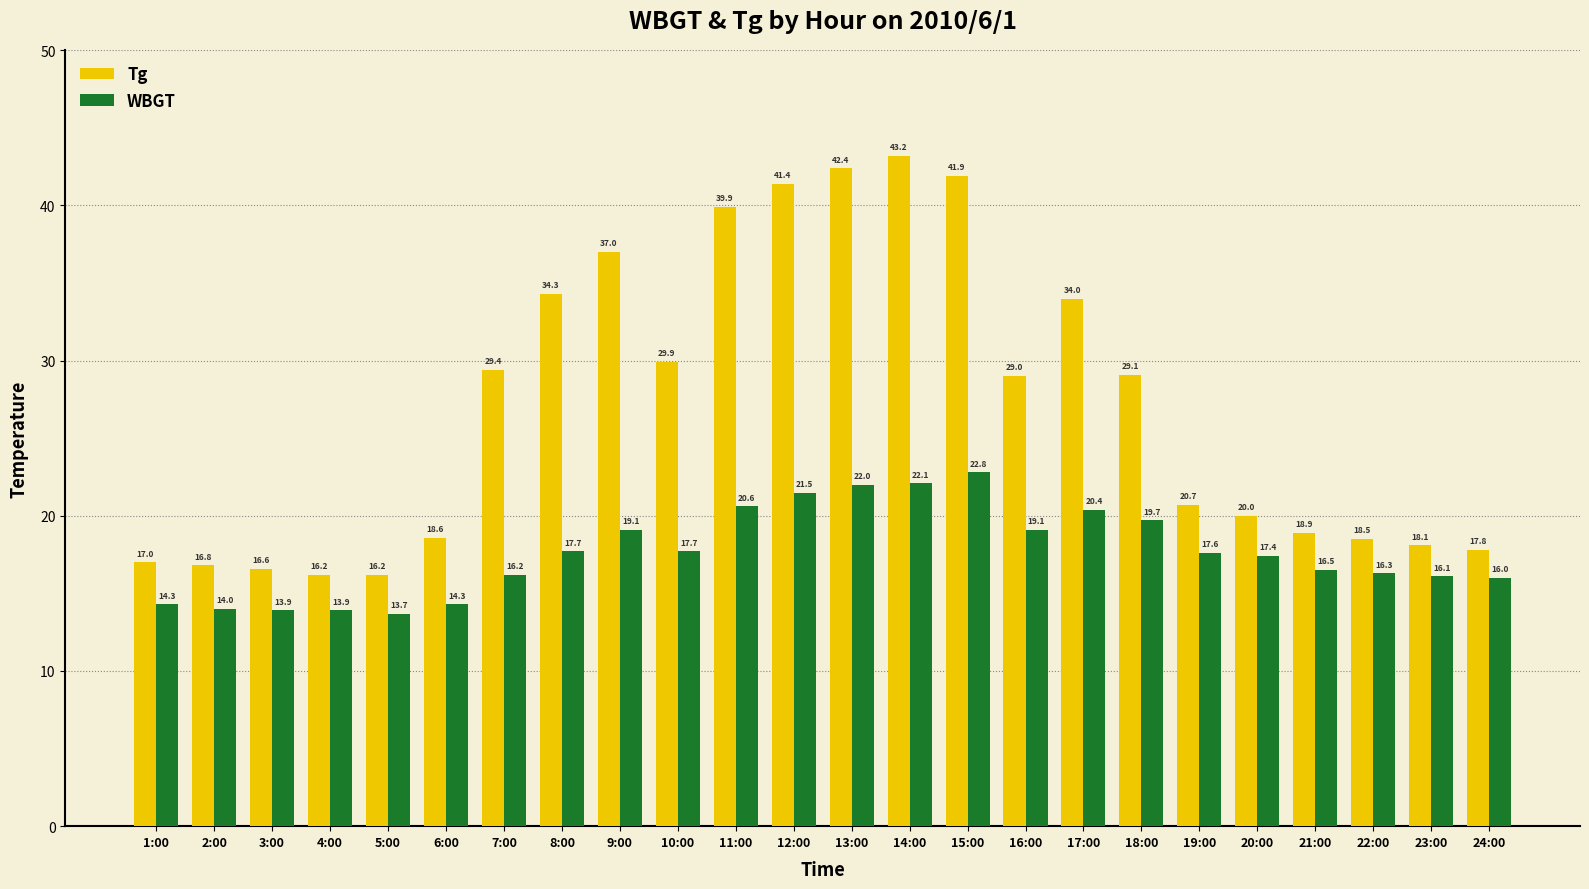

What is the difference between the WBGT values at 12:00 and 3:00?

7.6